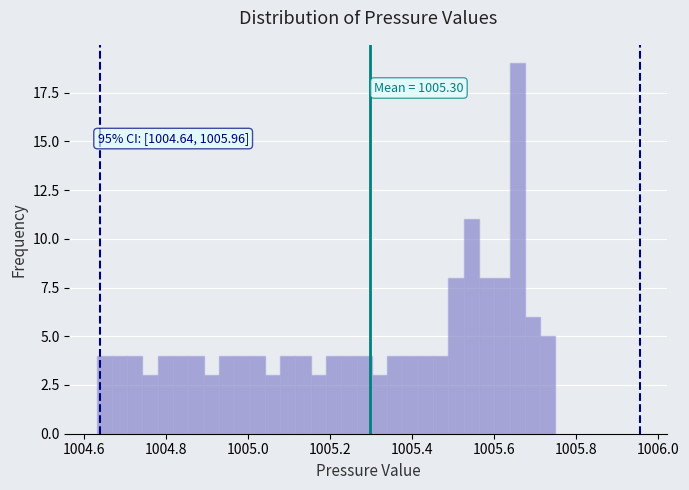

Read against the x-axis, roughly where is the centre of the tallest bar?

1005.66